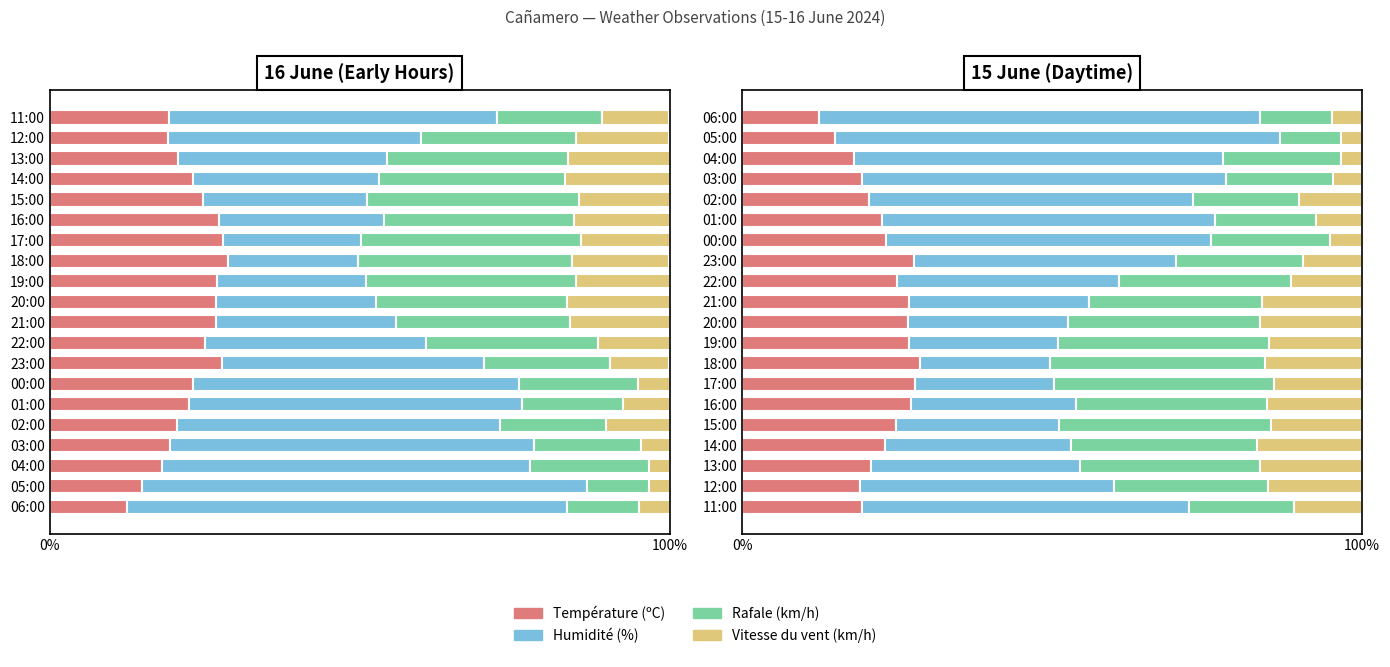

Between 22:00 and 23:00, which series saw the biggest shift?

Rafale (km/h)